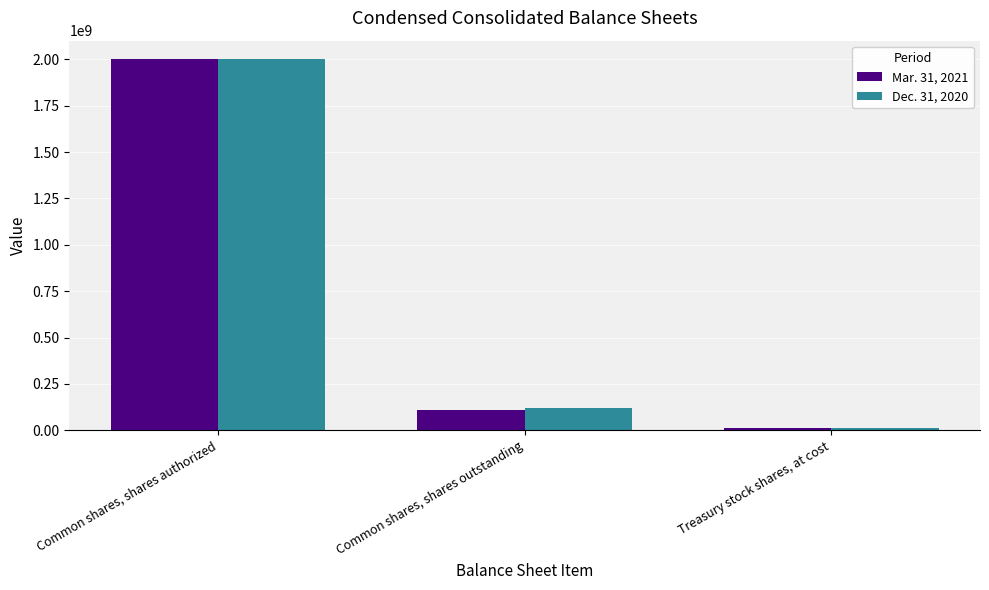

At which category is the sum across all series the highest?

Common shares, shares authorized